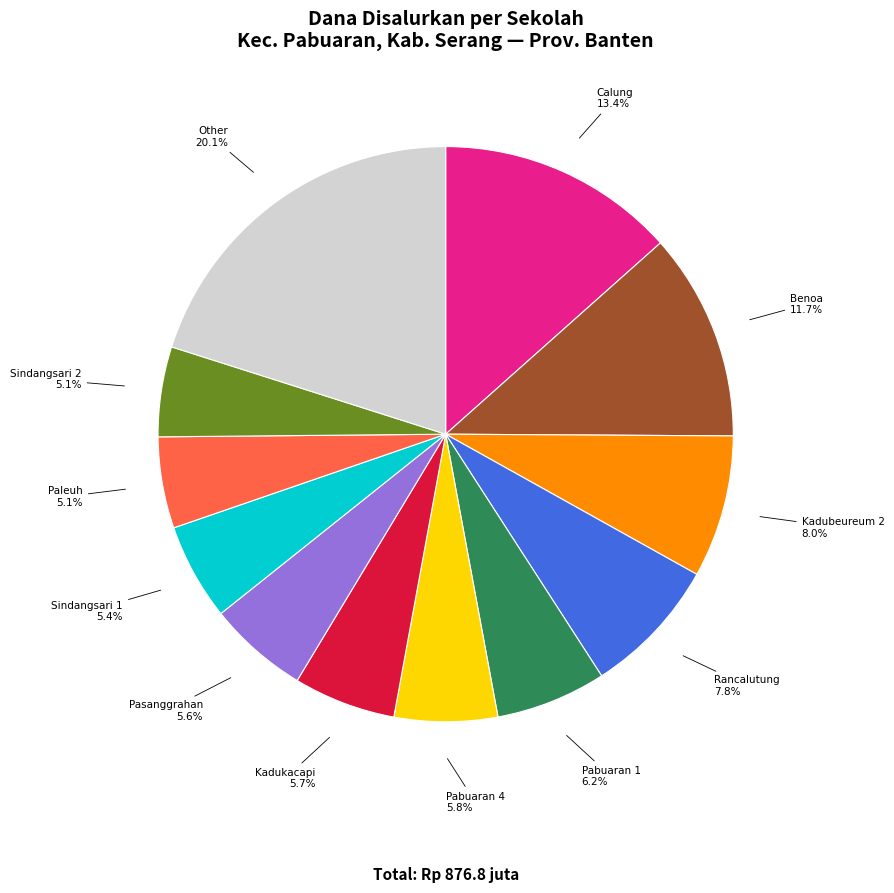

Which category has the biggest portion of the pie?

Other